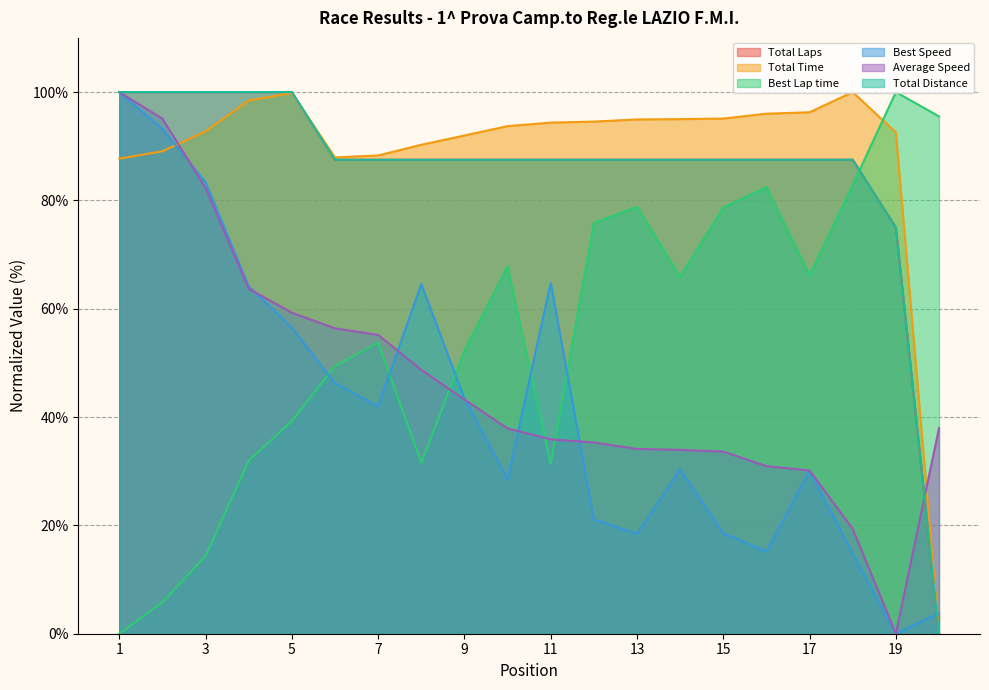

True or false: Total Distance and Best Lap time cross at least once.

True